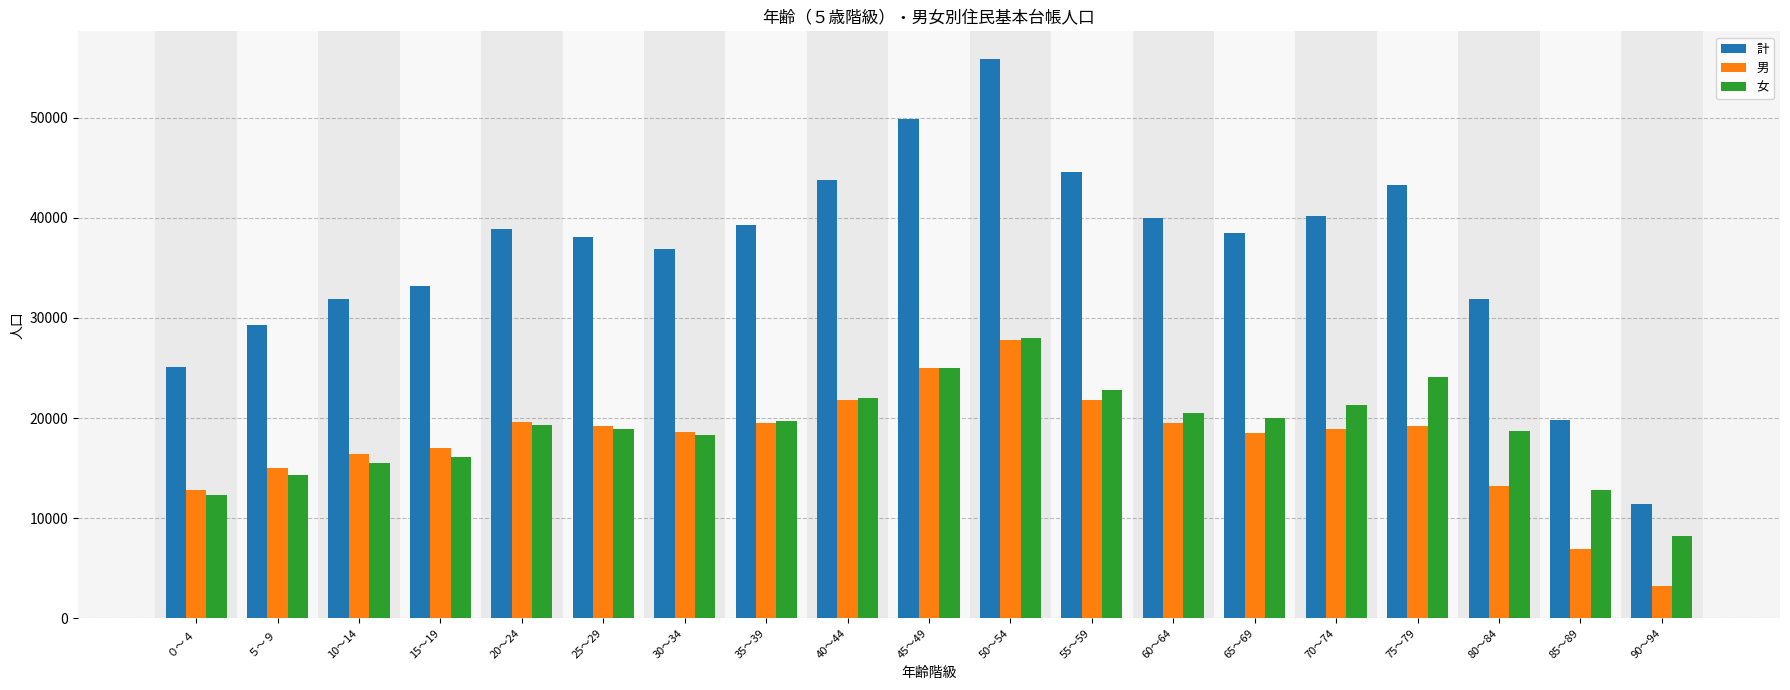

Which series has the largest total across all categories?

計